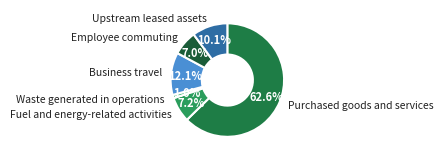

To the nearest percent, what is the average slice percentage?

17%